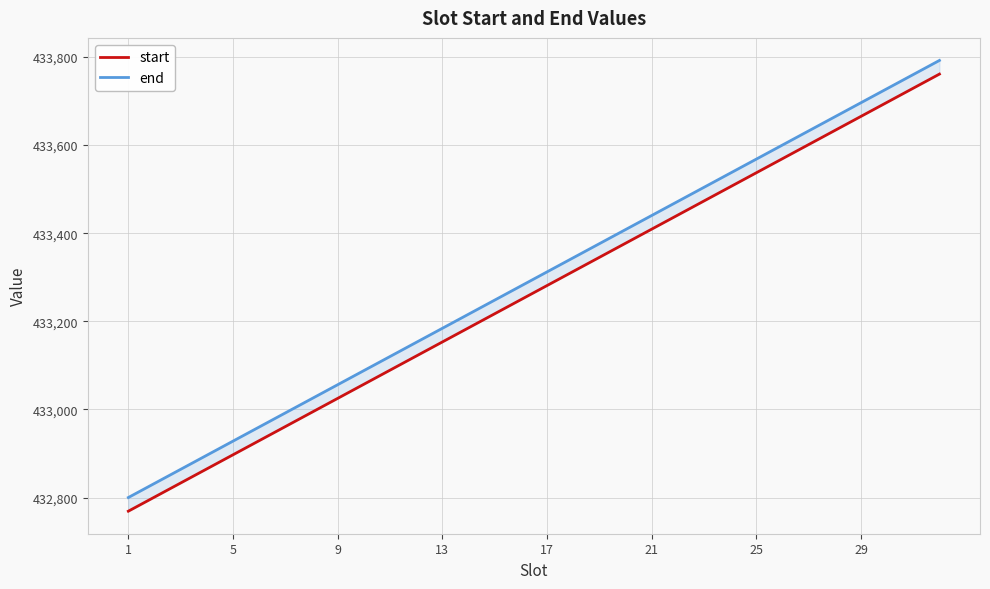

True or false: end and start intersect in this chart.

False